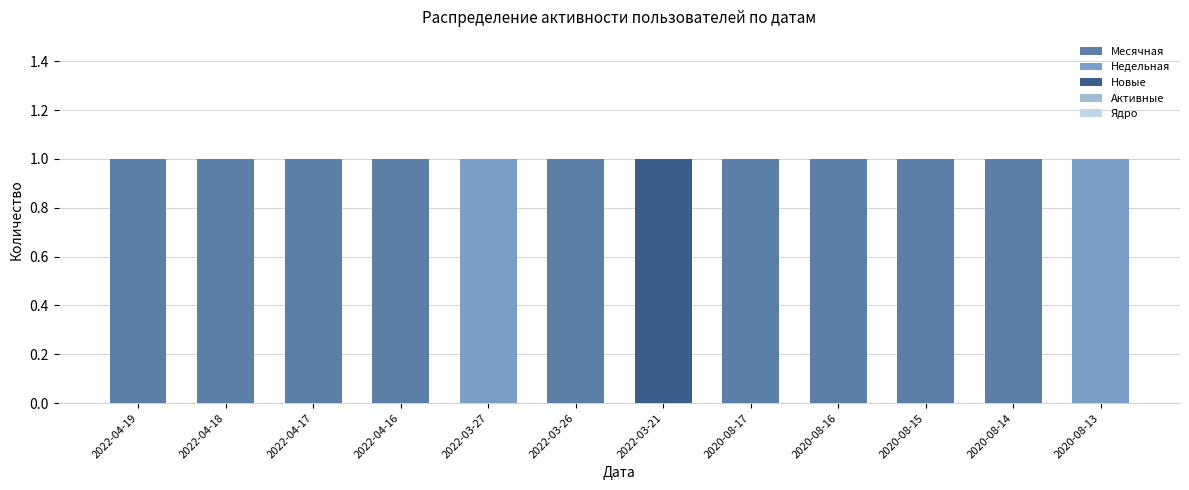

Rank the series at 2022-03-21 from lowest to highest value.

Недельная, Активные, Ядро, Месячная, Новые